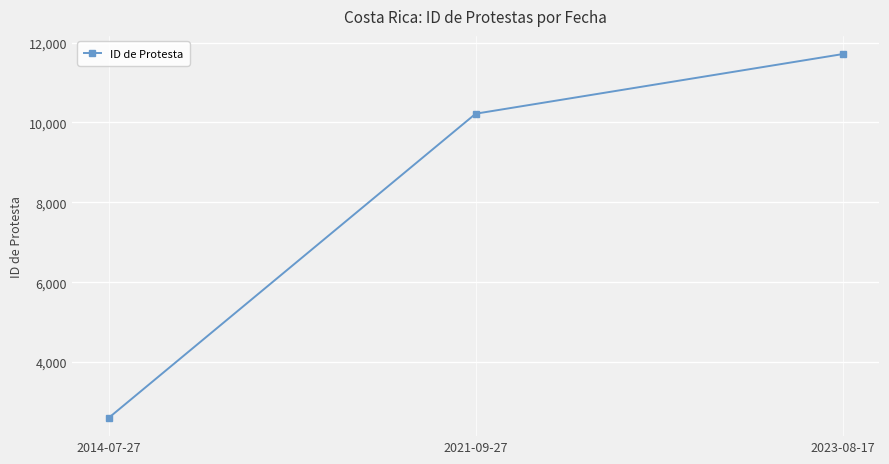

What is the label of the 2nd point from the left?

2021-09-27